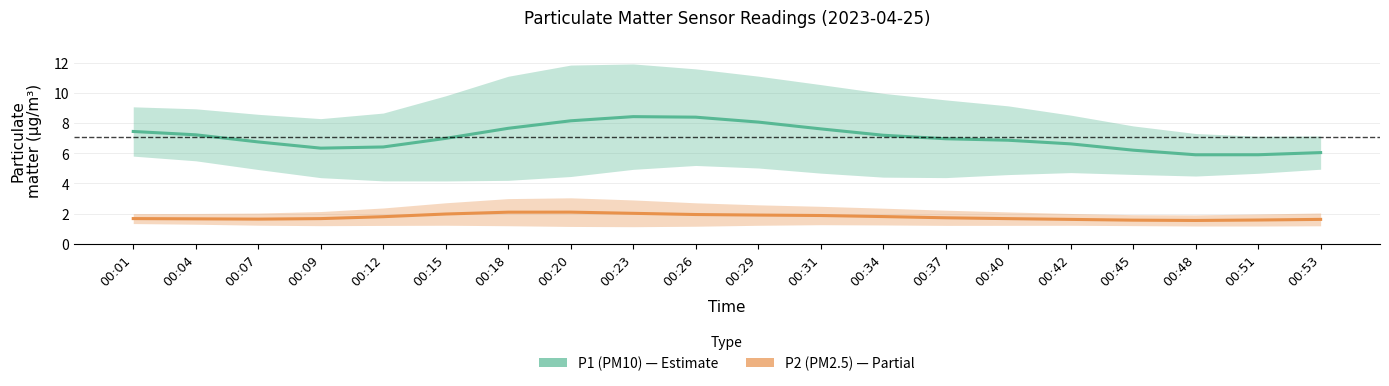

Which has a higher value, 00:45 or 00:18?

00:18